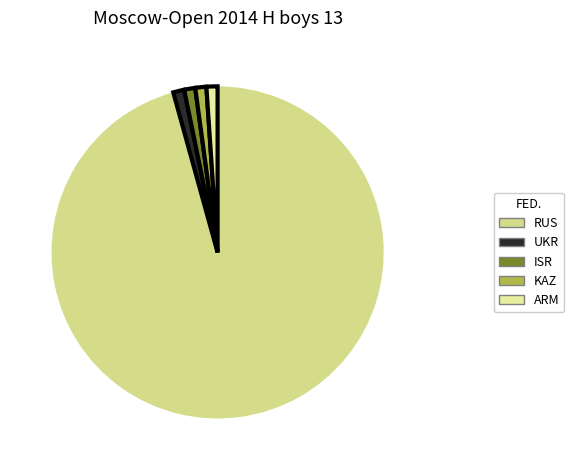

Count the number of slices in the pie.

5